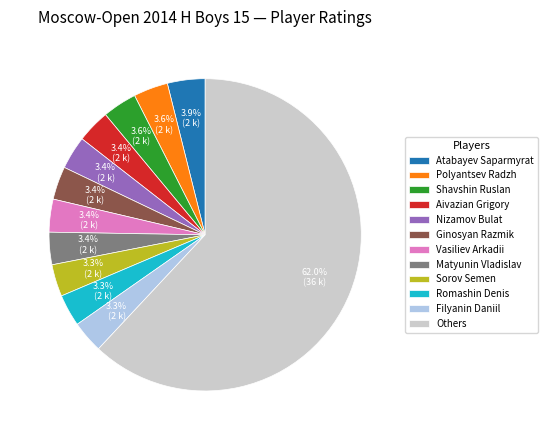

Does Ginosyan Razmik represent more than half of the total?

No